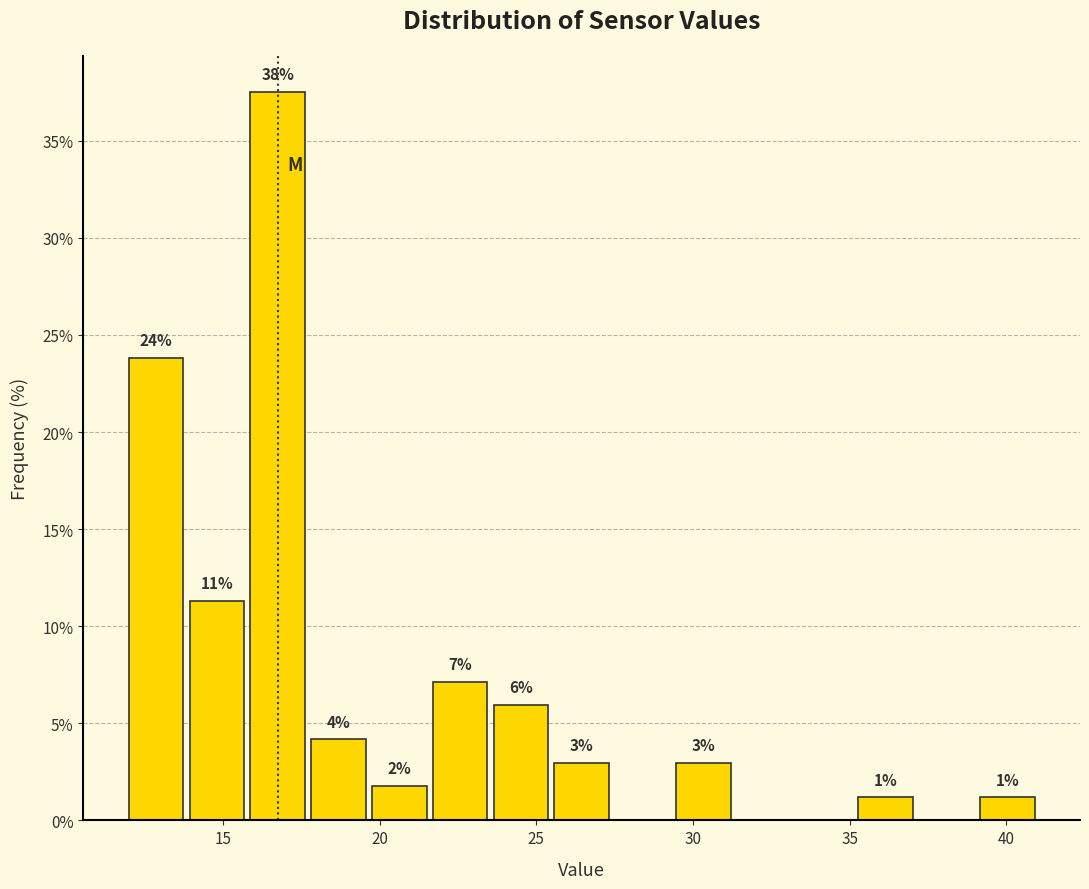

Read against the x-axis, roughly where is the centre of the tallest bar?

17.0